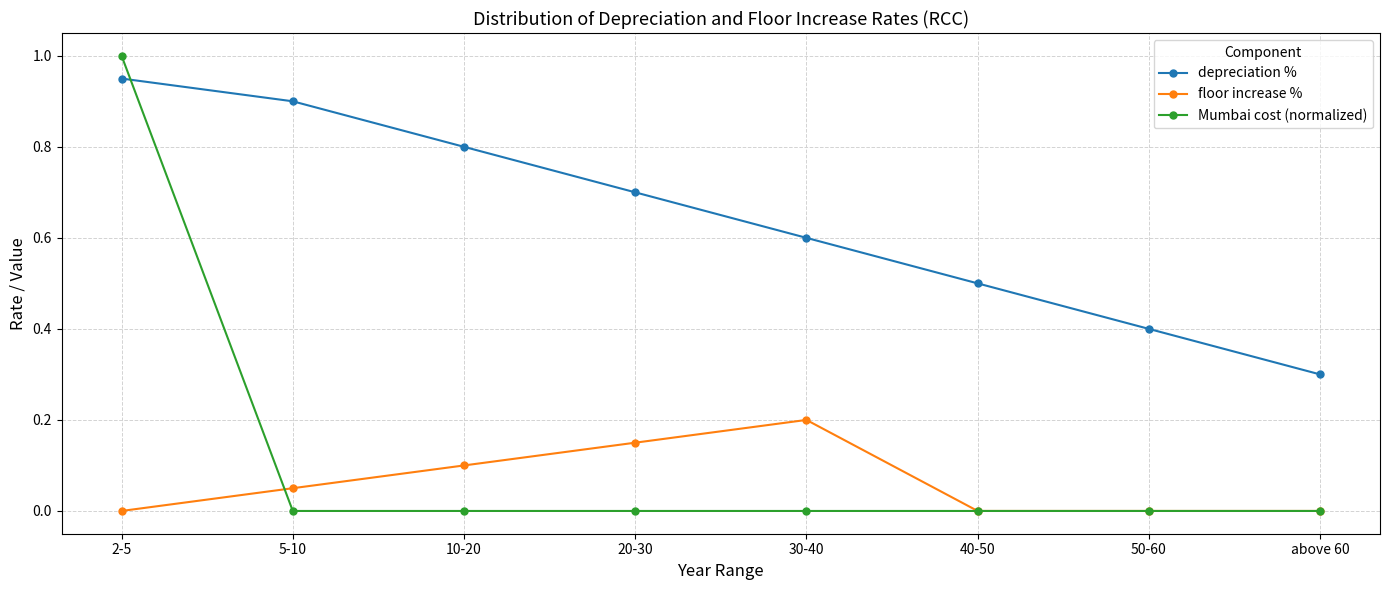

True or false: Mumbai cost (normalized) has a value of 1.0 at 2-5.

True